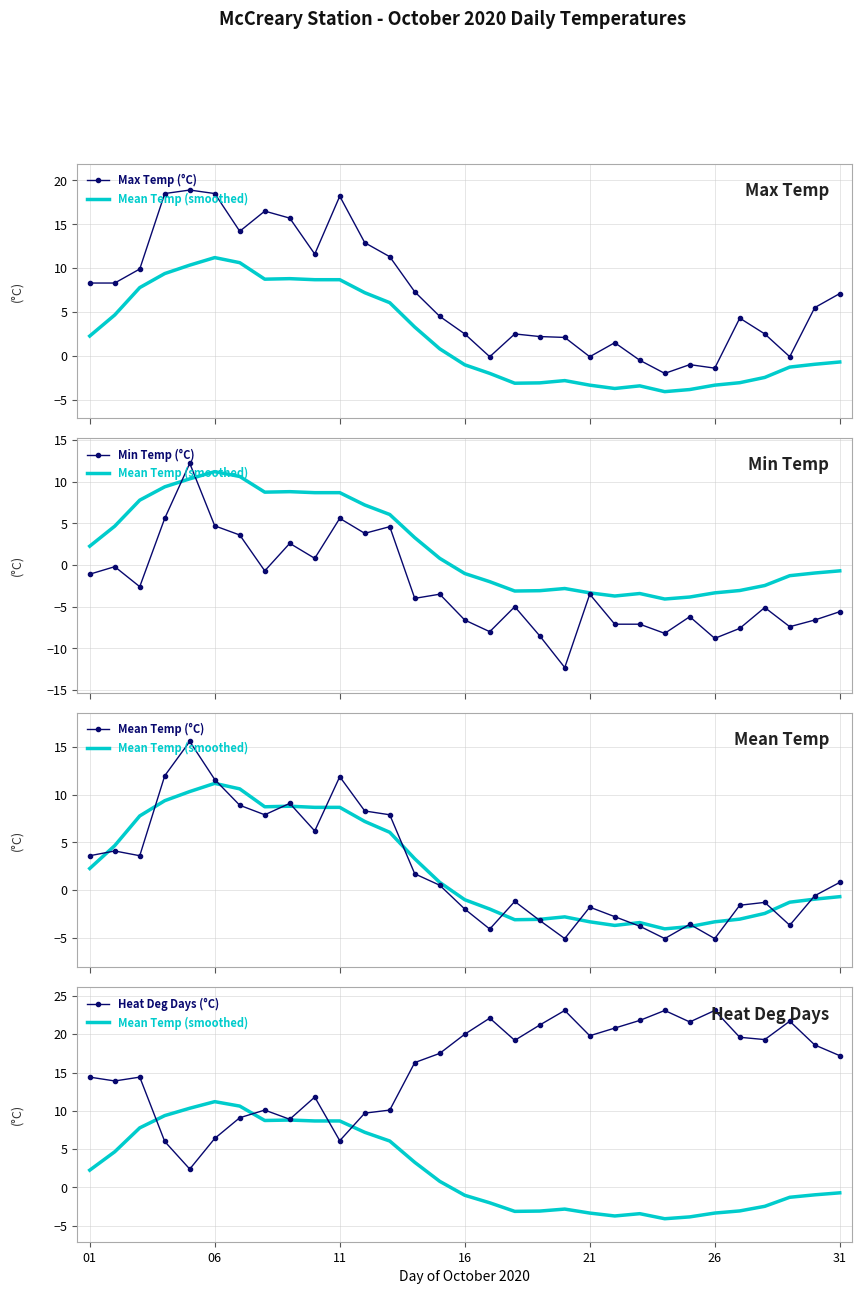

Where does the Max Temp (°C) series first go above 5?

01